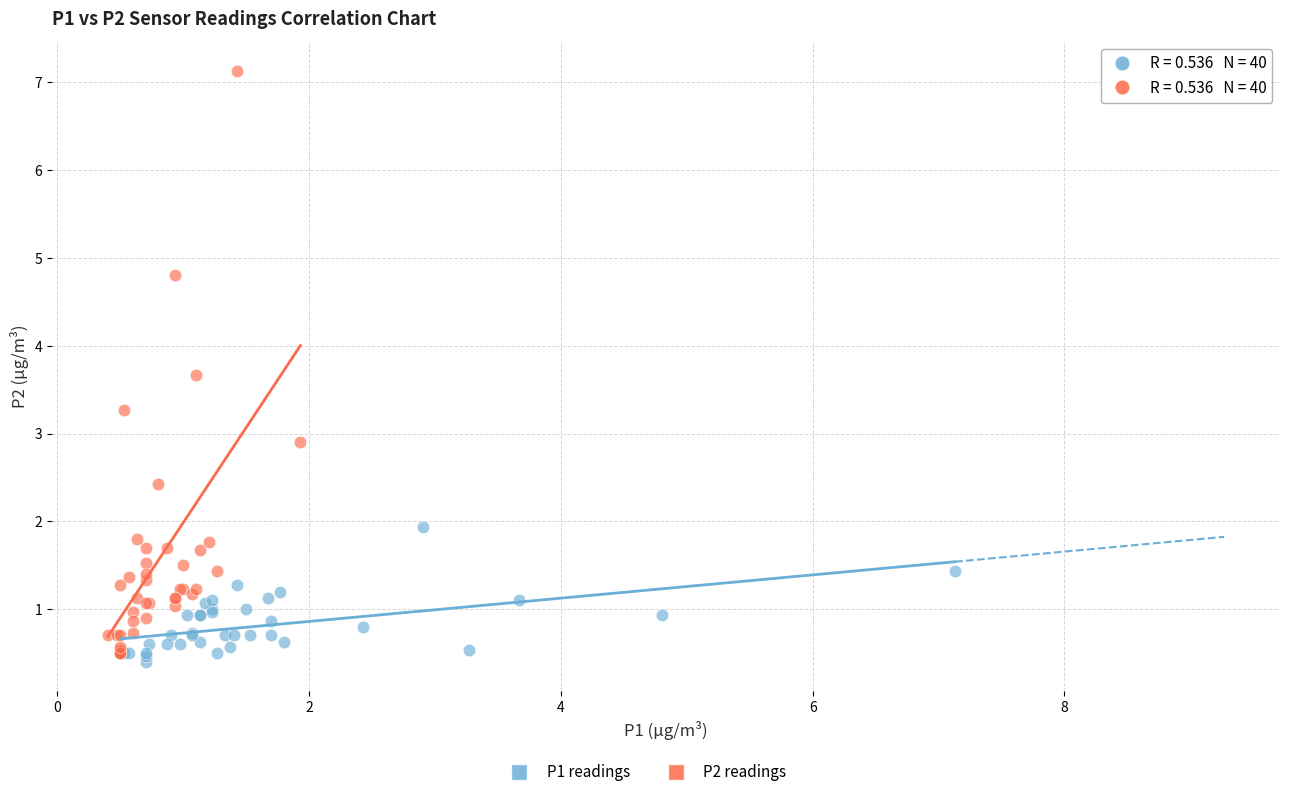

Which series reaches the minimum Y coordinate?

P1 readings